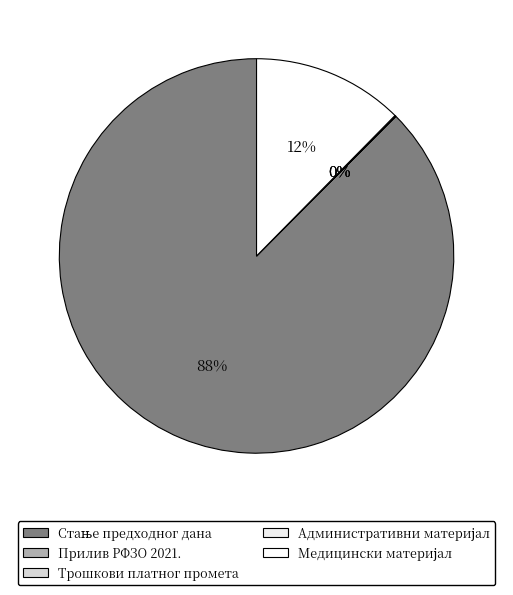

To the nearest percent, what is the average slice percentage?

20%